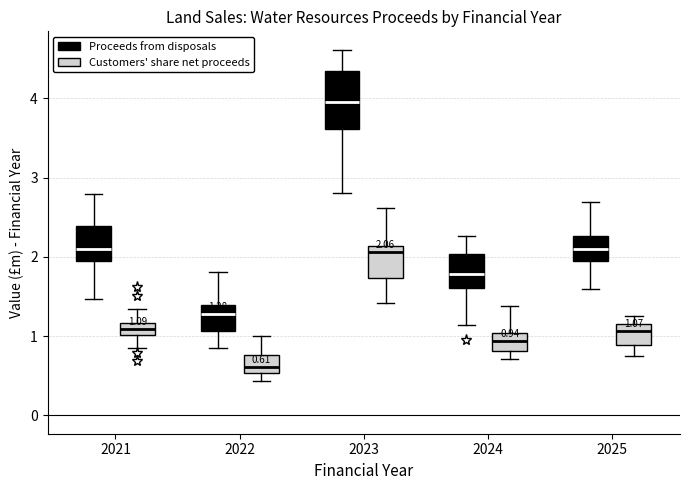

Which box's median line is the highest?

2023 (Proceeds from disposals)